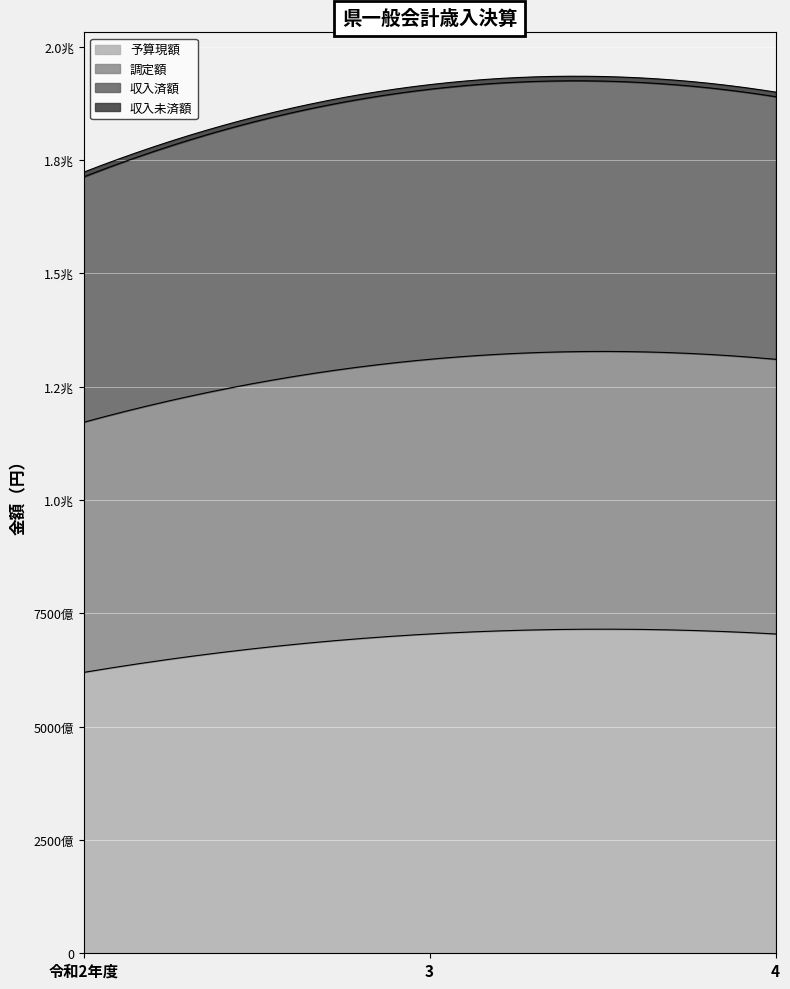

What is the total value across all series at 令和2年度?

1722965164533